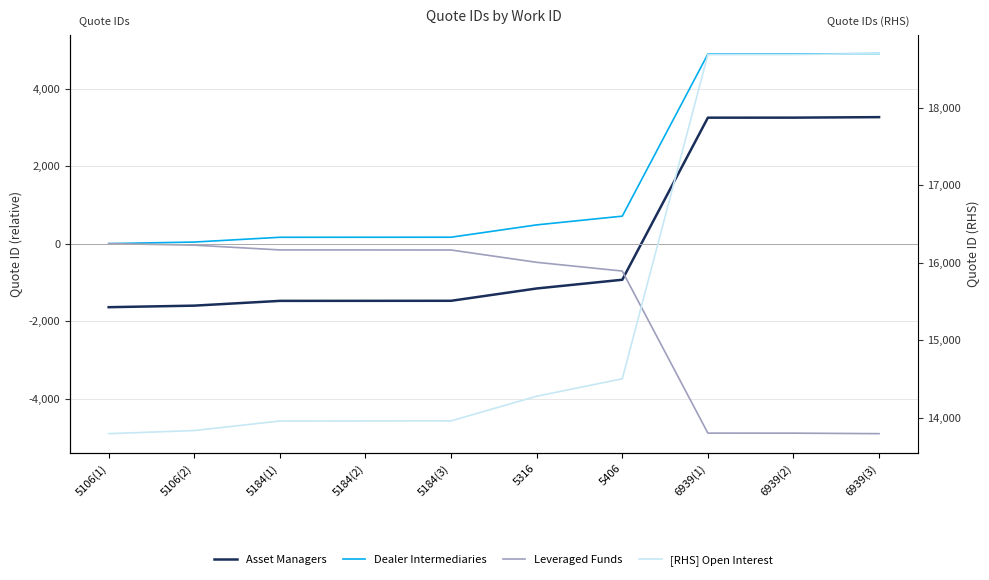

What is the sum of all [RHS] Open Interest values?

154338.0